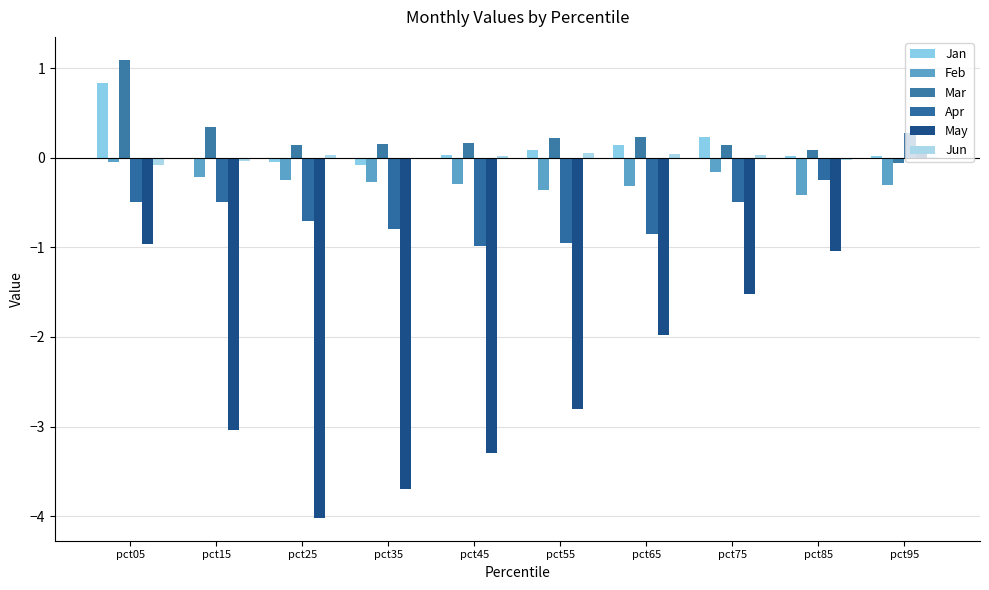

Reading right to left, extract all data points from this chart.

Jan: 0.0	0.0	0.2	0.1	0.1	0.0	-0.1	-0.0	0.0	0.8
Feb: -0.3	-0.4	-0.2	-0.3	-0.4	-0.3	-0.3	-0.2	-0.2	-0.0
Mar: -0.1	0.1	0.1	0.2	0.2	0.2	0.2	0.1	0.3	1.1
Apr: 0.3	-0.2	-0.5	-0.8	-1.0	-1.0	-0.8	-0.7	-0.5	-0.5
May: 0.1	-1.0	-1.5	-2.0	-2.8	-3.3	-3.7	-4.0	-3.0	-1.0
Jun: 0.0	-0.0	0.0	0.0	0.1	0.0	-0.0	0.0	-0.0	-0.1